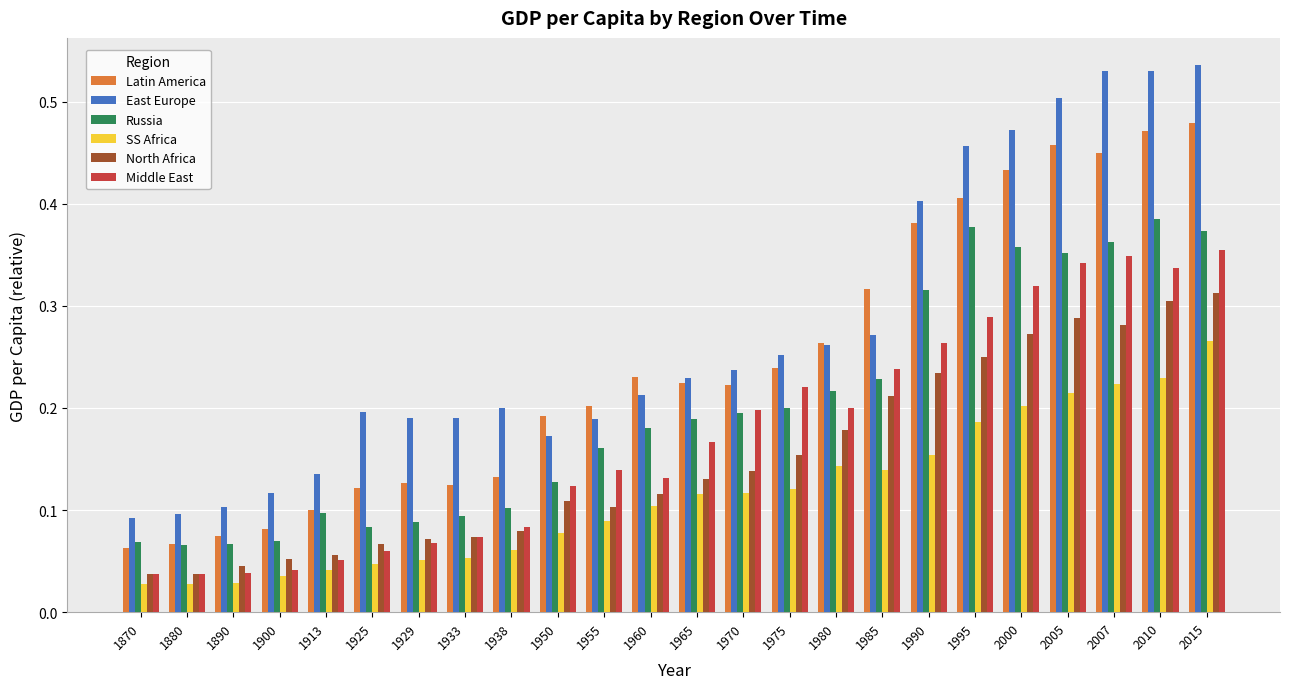

What is the sum of all Latin America values?

5.9